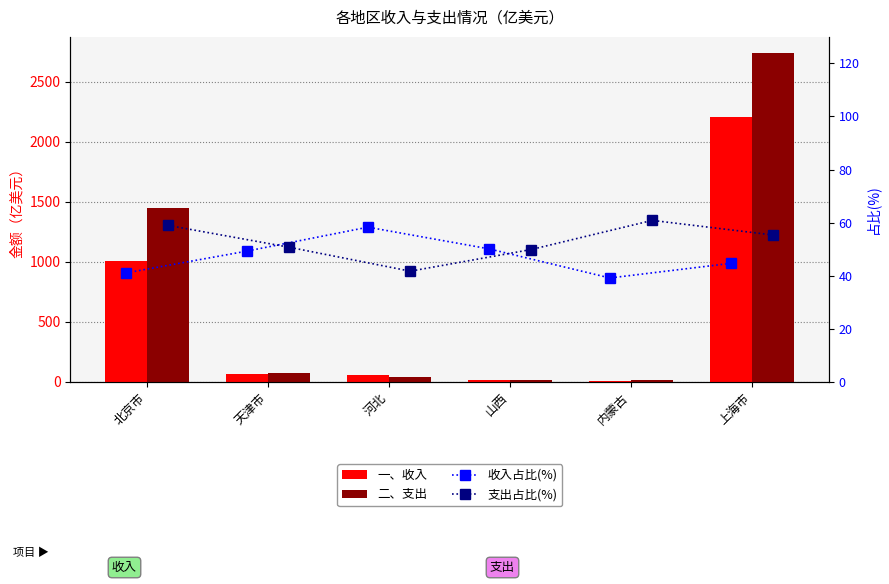

What is the total value across all series at 山西?

128.0